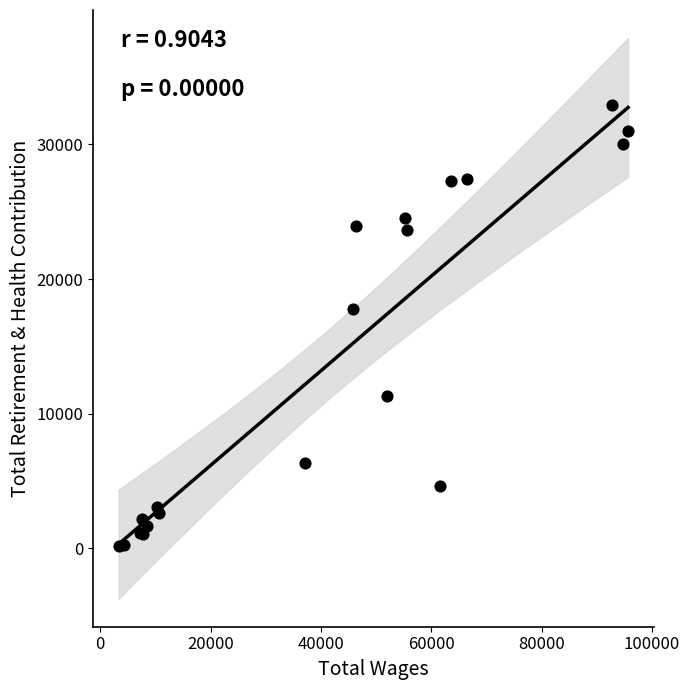

What Y value in the scatter plot is closest to 16546?

17814